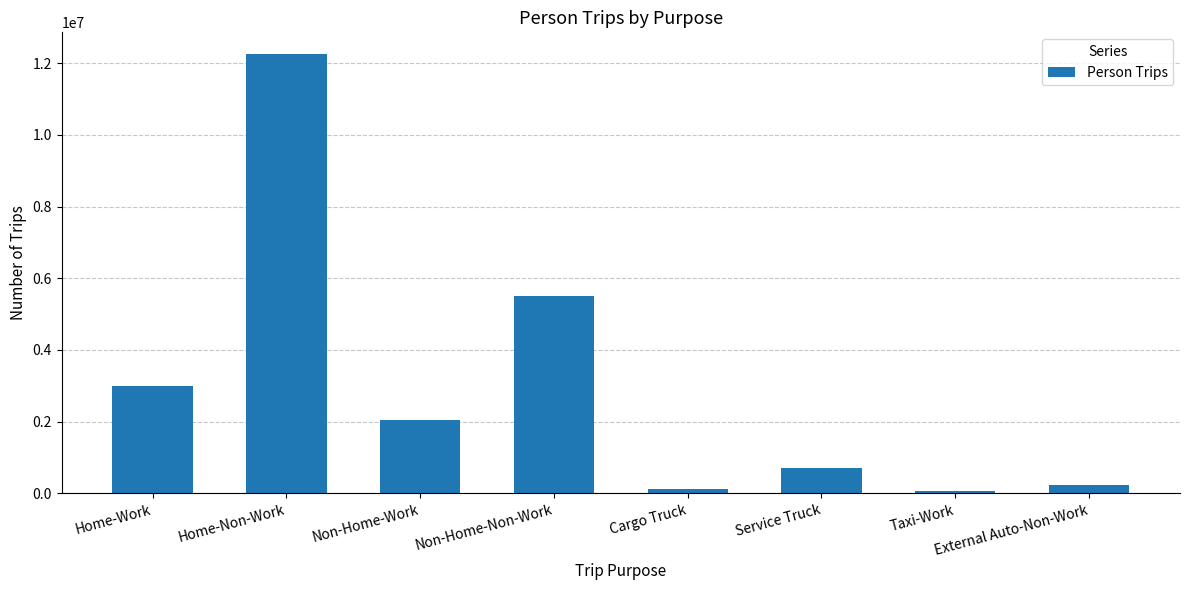

What position from the left is Non-Home-Non-Work?

4